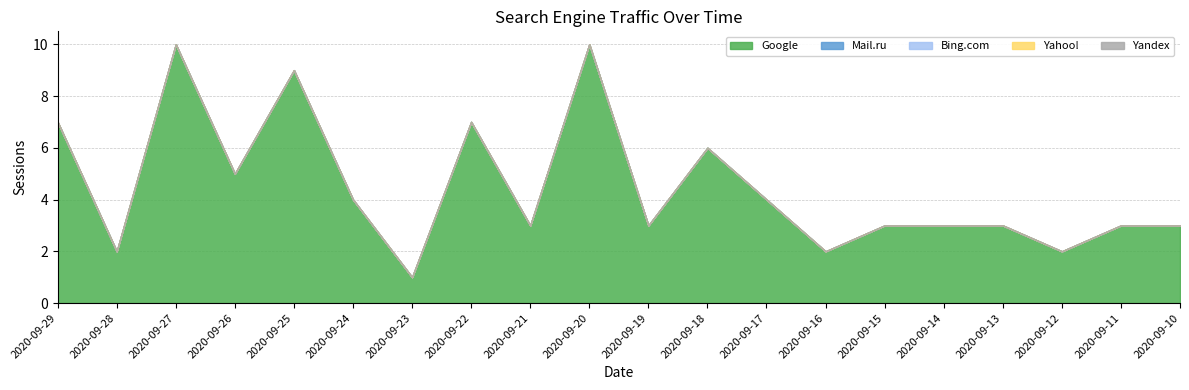

The Yandex series shows 0 at 2020-09-19. True or false?

True